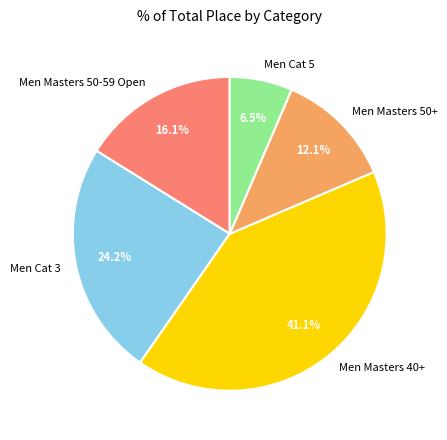

How many segments does this pie chart have?

5